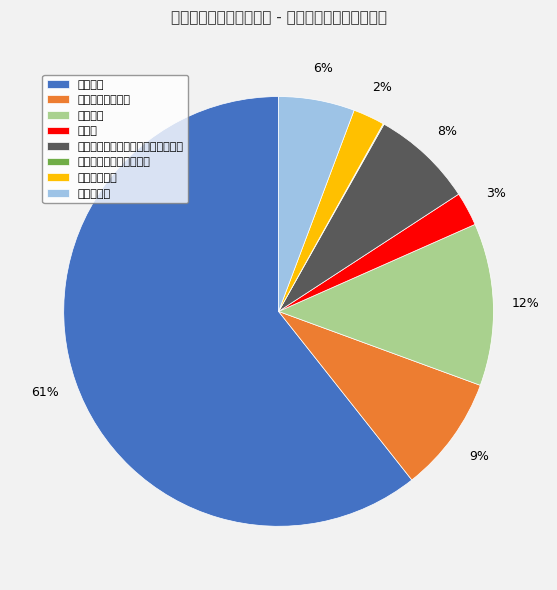

Is 行政单位医疗 the majority of the pie?

No